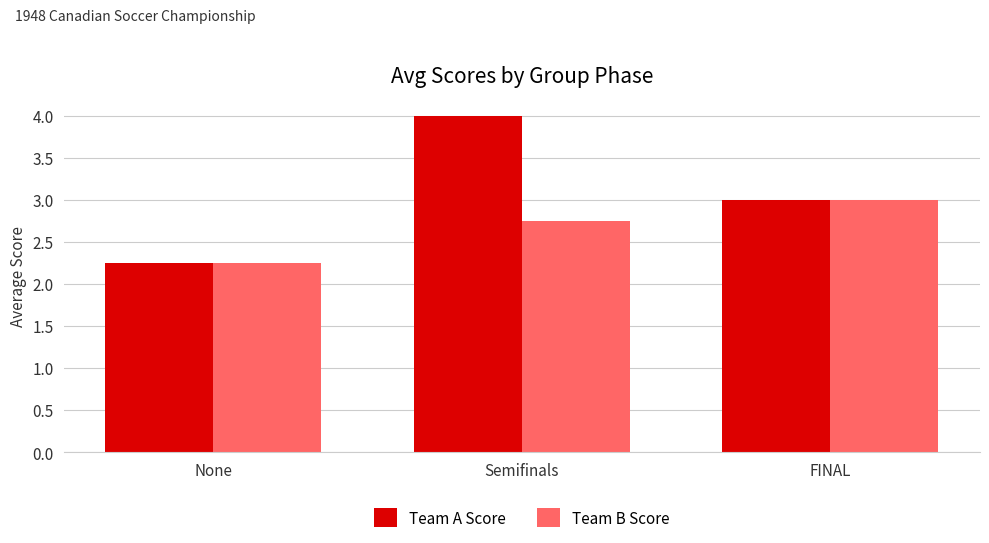

Between None and Semifinals, which series saw the biggest shift?

Team A Score